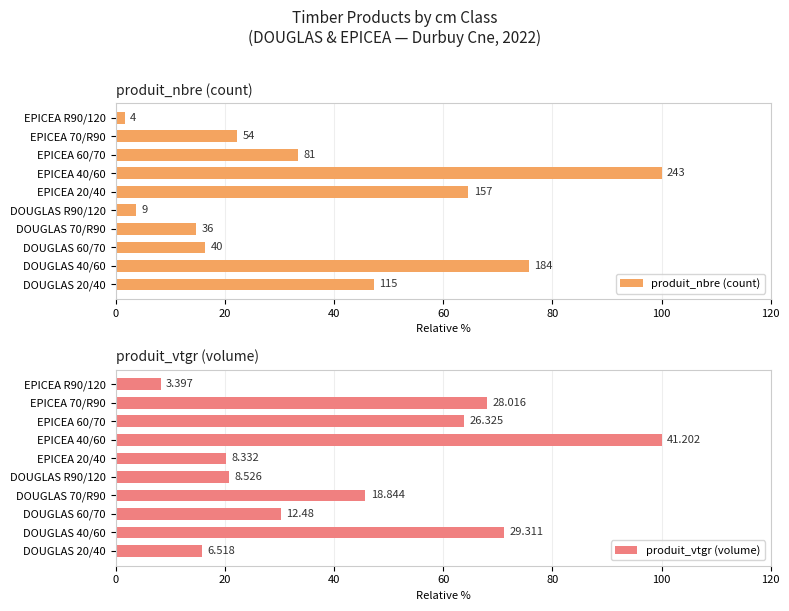

Reading left to right, list all the values displayed in this chart.

produit_nbre (count): 47.3	75.7	16.5	14.8	3.7	64.6	100.0	33.3	22.2	1.6
produit_vtgr (volume): 15.8	71.1	30.3	45.7	20.7	20.2	100.0	63.9	68.0	8.2